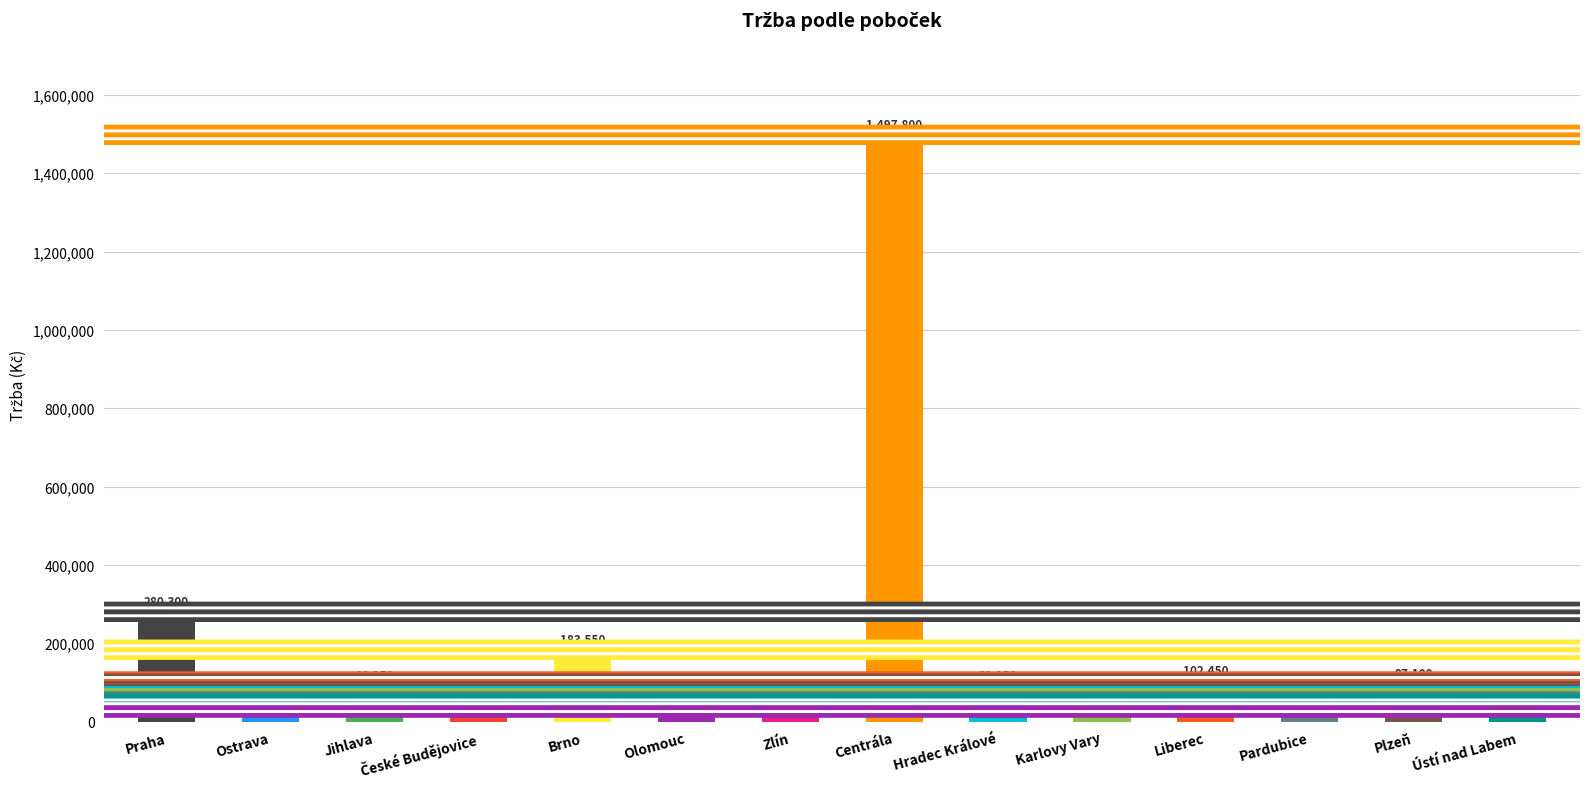

The value at Olomouc is 54995. True or false?

False